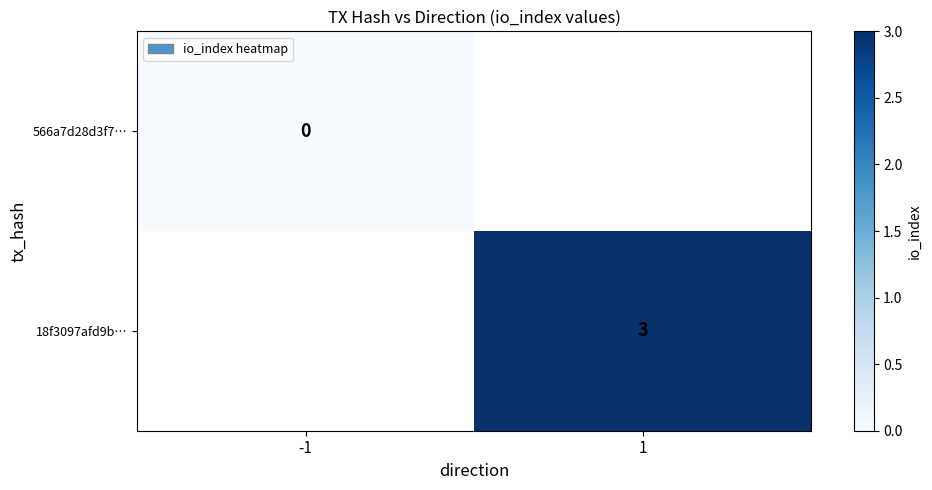

How many distinct data groups are displayed?

2